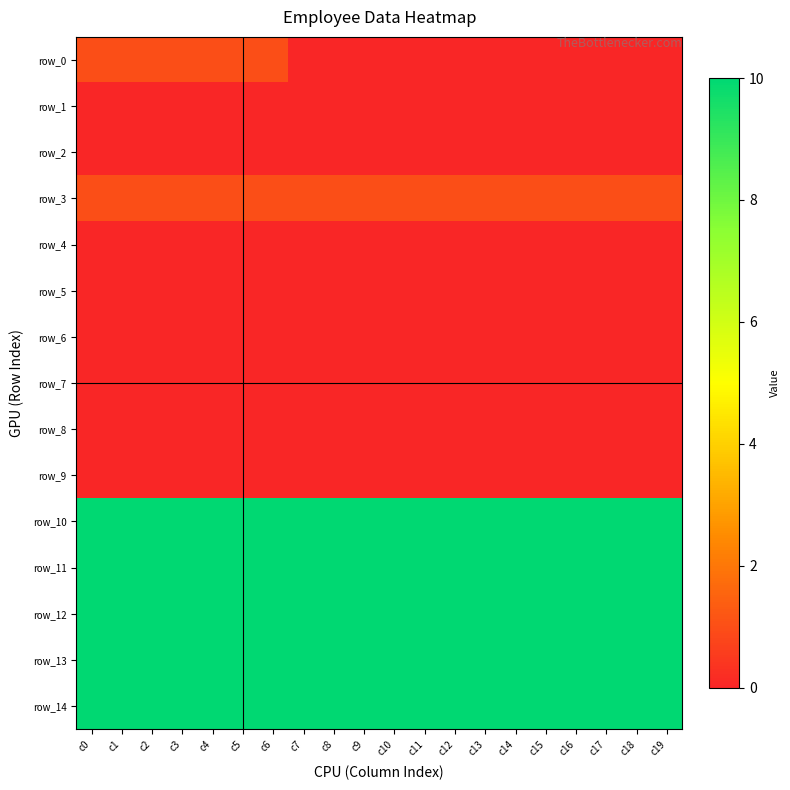

Rank the series at c14 from lowest to highest value.

row_0, row_1, row_2, row_4, row_5, row_6, row_7, row_8, row_9, row_3, row_10, row_11, row_12, row_13, row_14